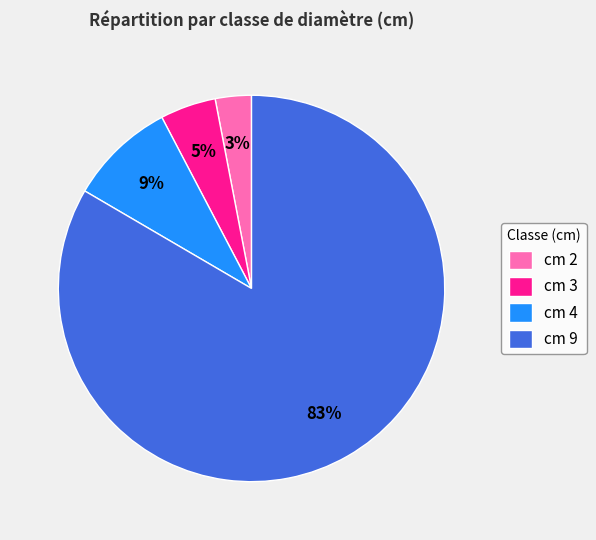

What is the smallest slice in the pie chart?

cm 2